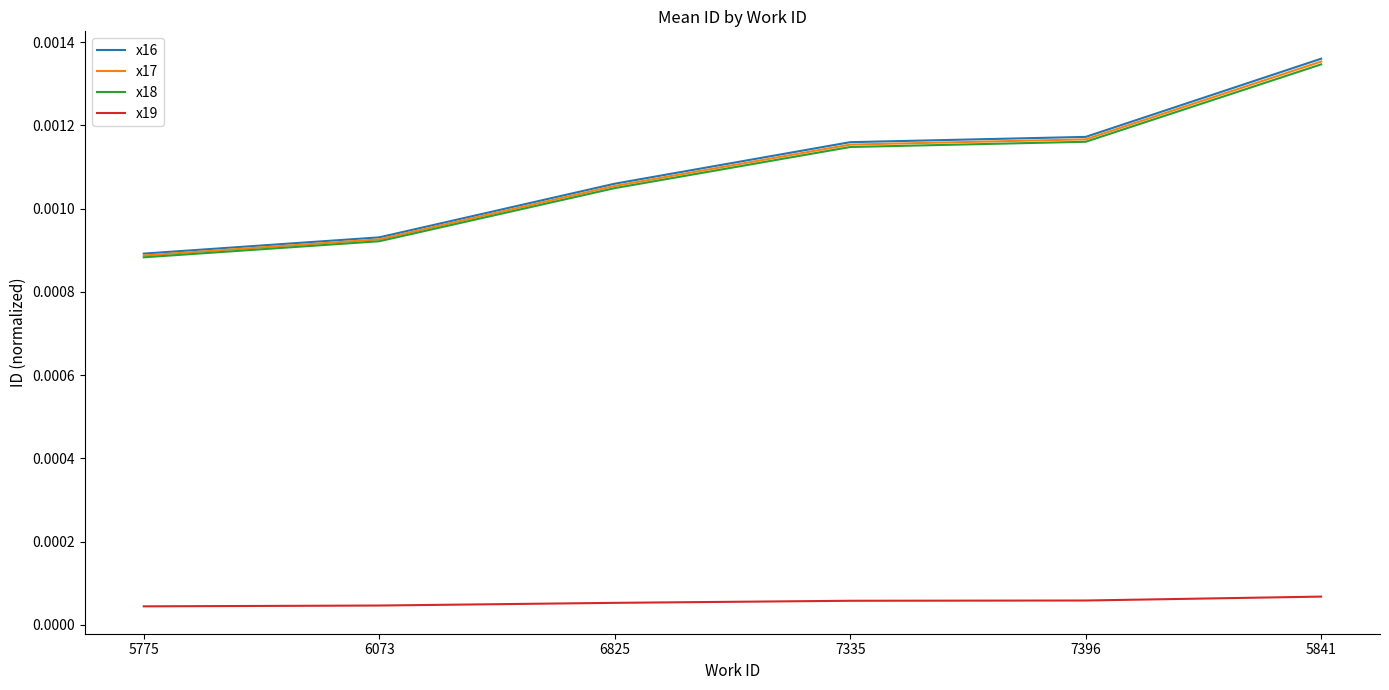

True or false: x16 and x19 cross at least once.

False